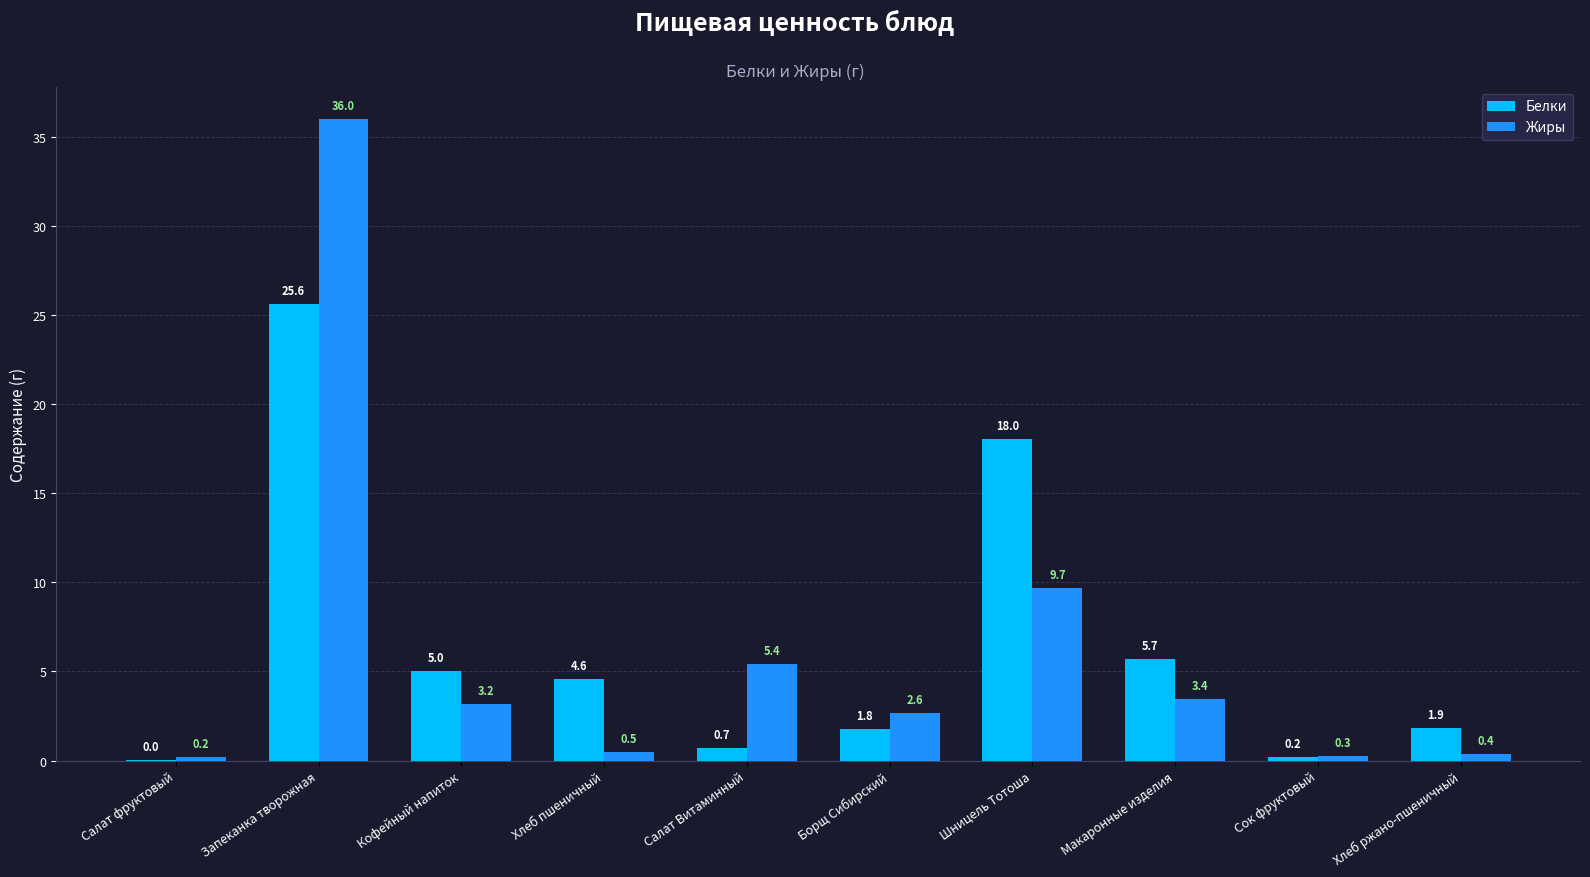

What is the maximum value for Жиры?

36.0